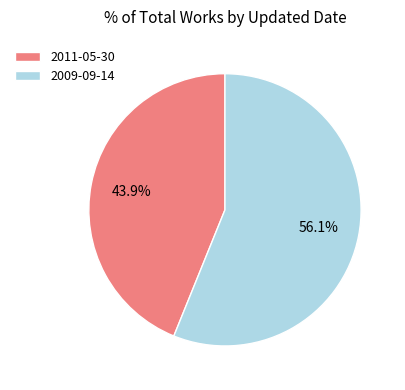

Is it true that 2009-09-14 is 66% of the pie?

False